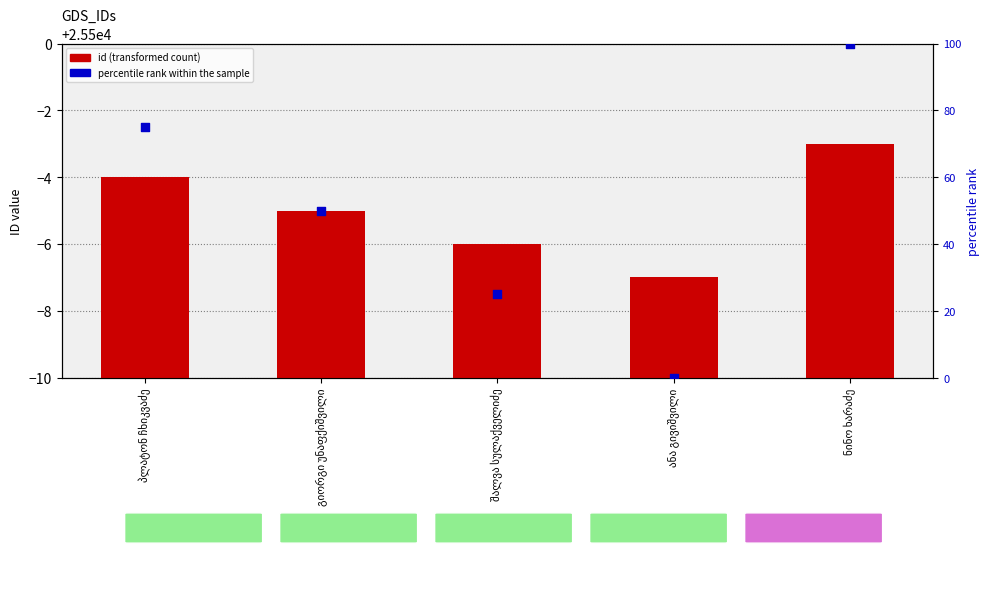

Which series has the largest total across all categories?

id